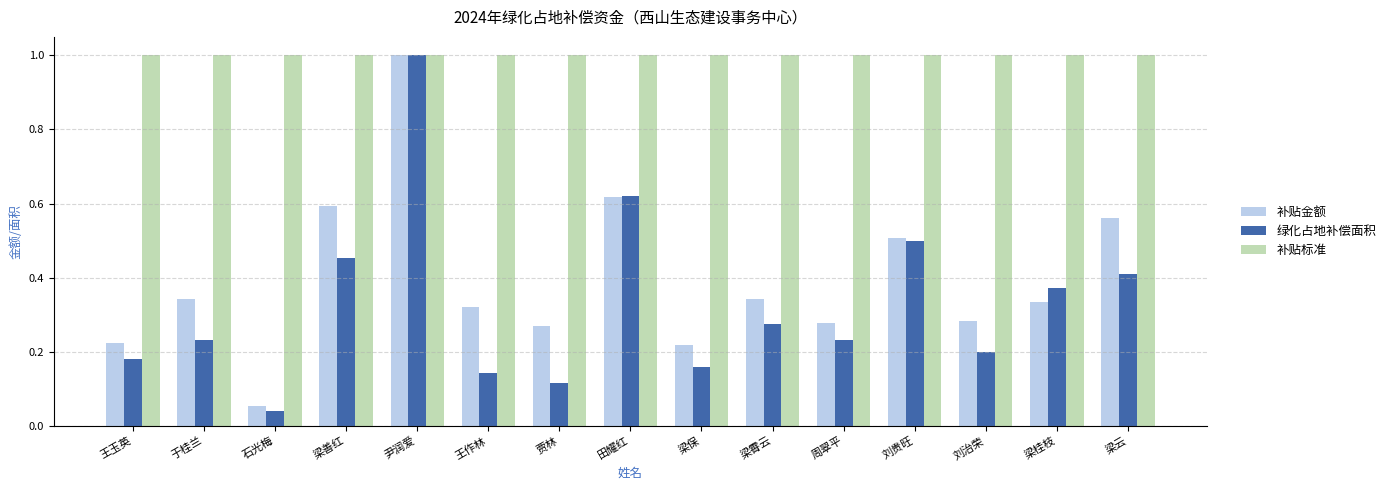

What is the greatest value displayed?

1.0